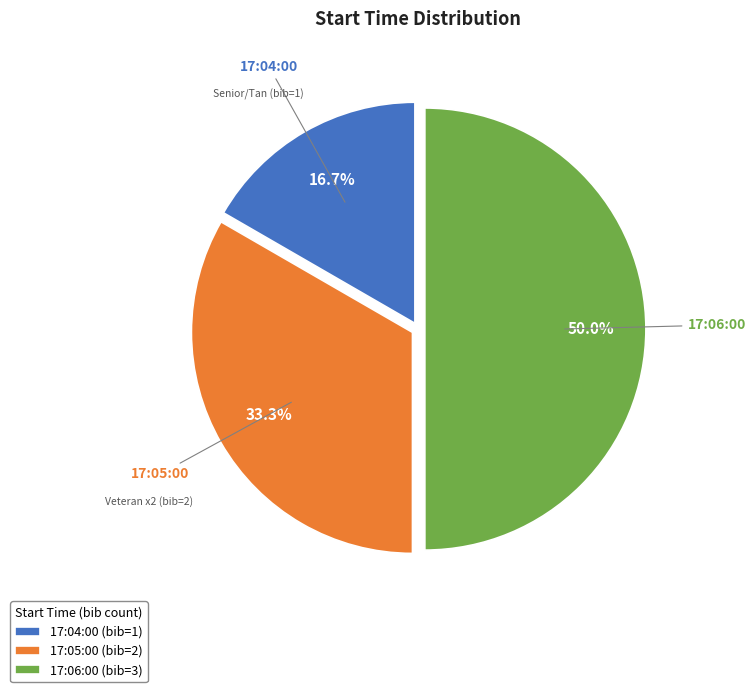

How many segments does this pie chart have?

3